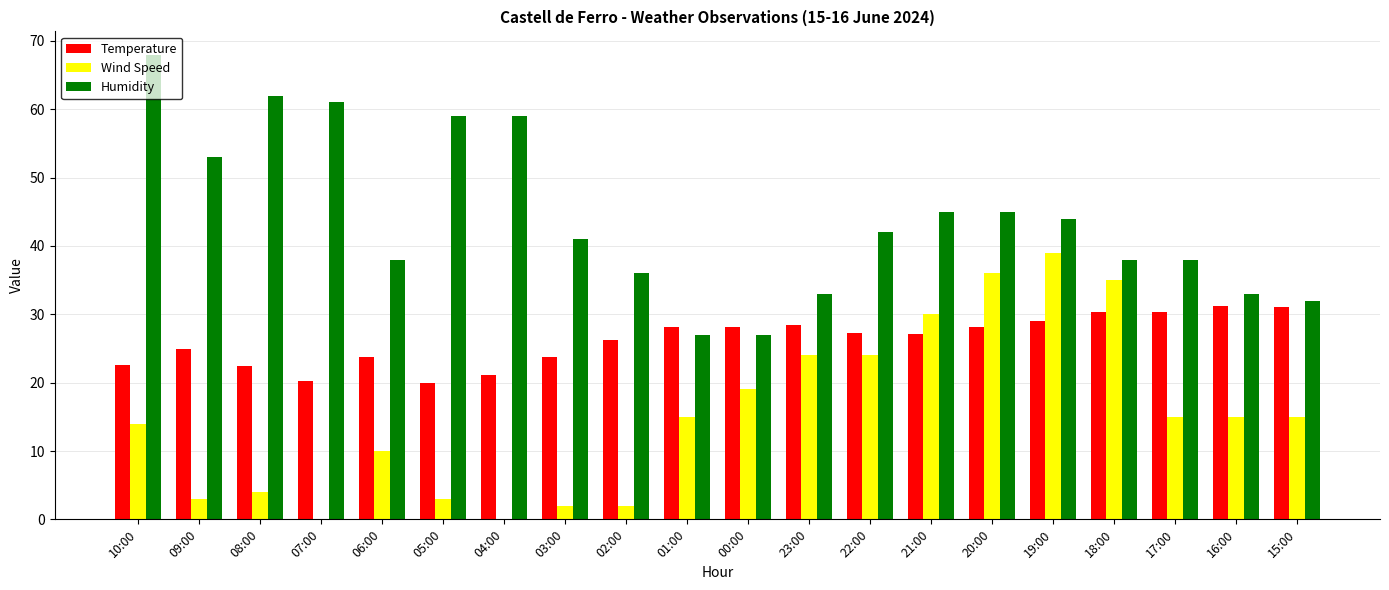

What is the maximum value shown in the chart?

68.0